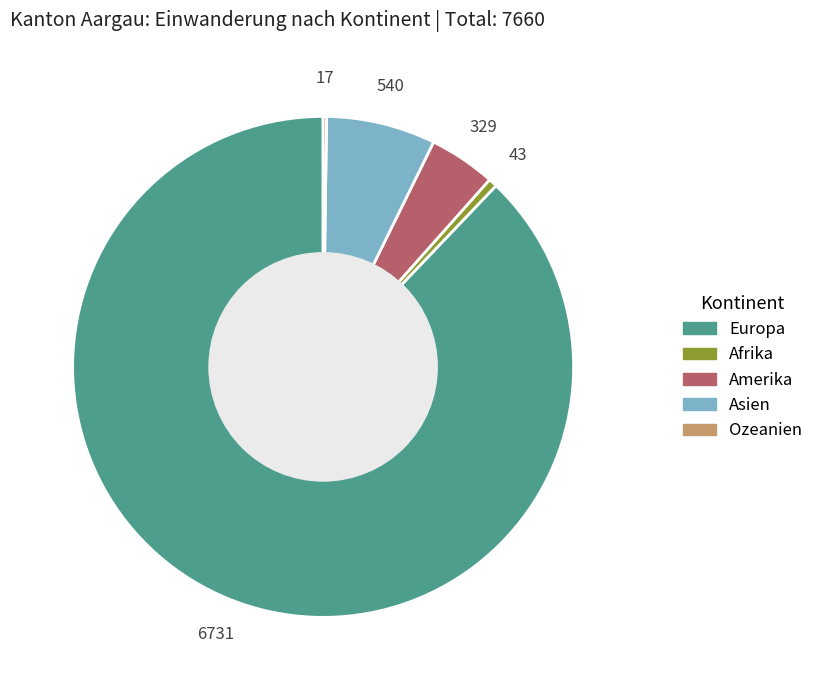

What is the largest slice in the pie chart?

Europa